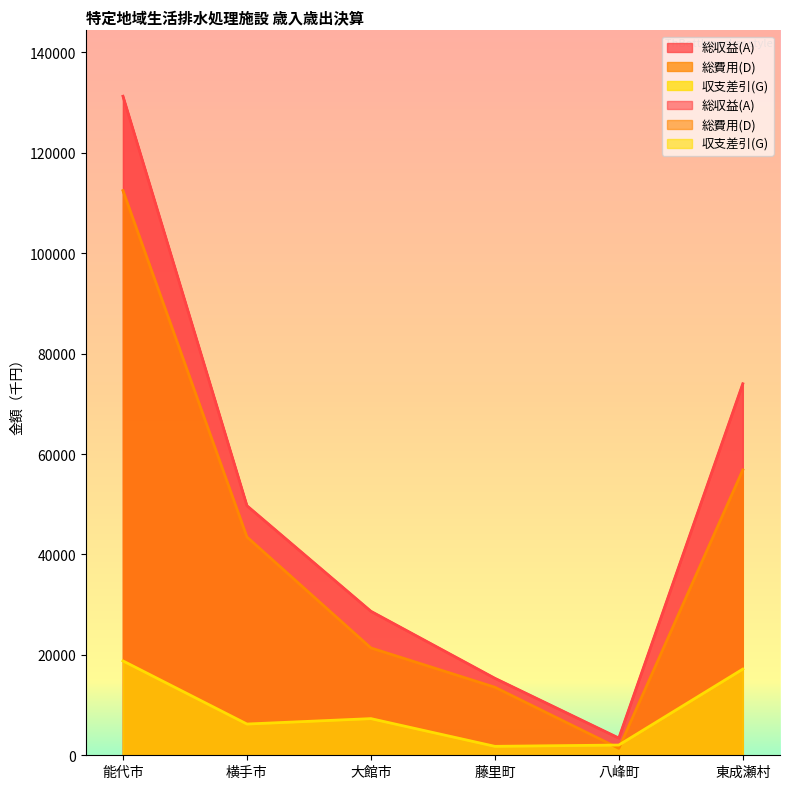

What is the minimum value shown in the chart?

1383